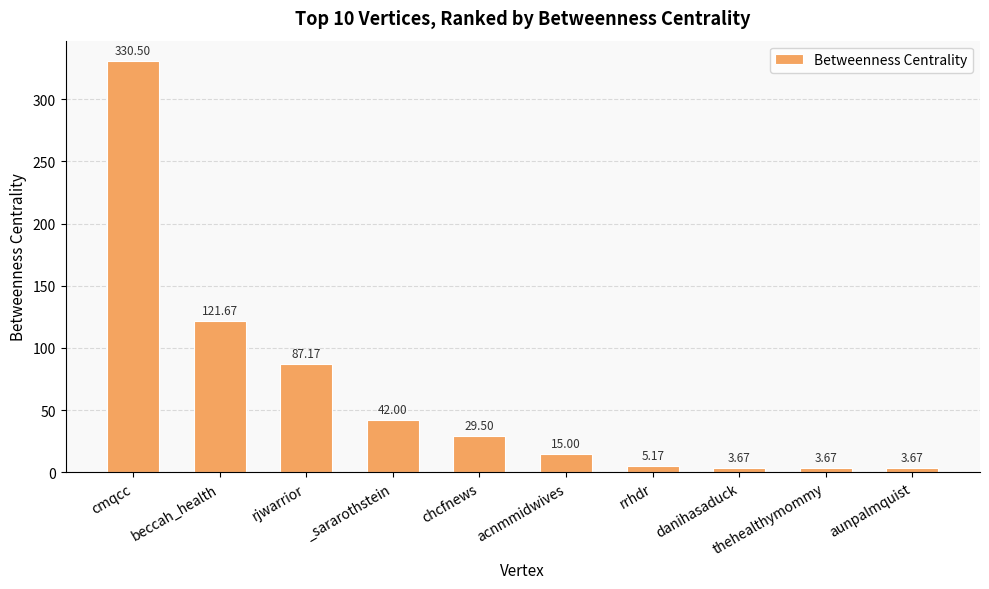

Which label corresponds to the largest value in the chart?

cmqcc